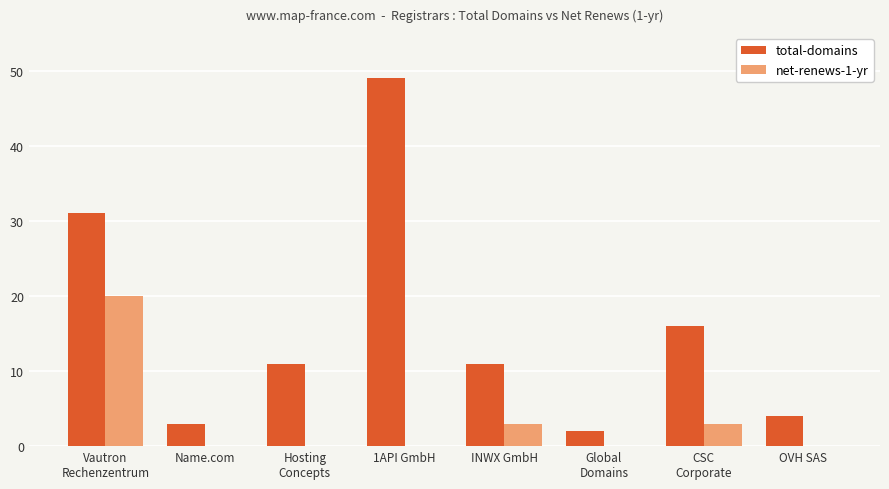

What is the total value across all series at 1API GmbH?

49